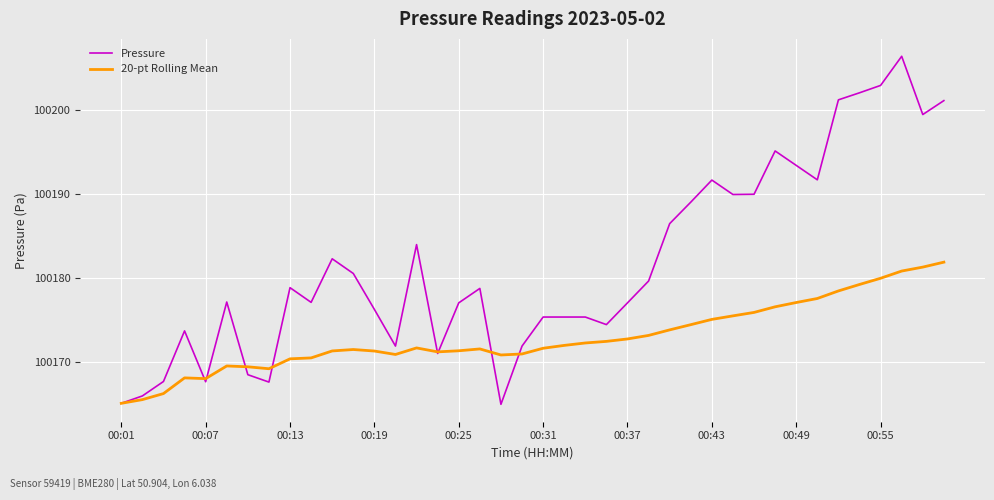

Which series has the largest range (max minus min)?

Pressure